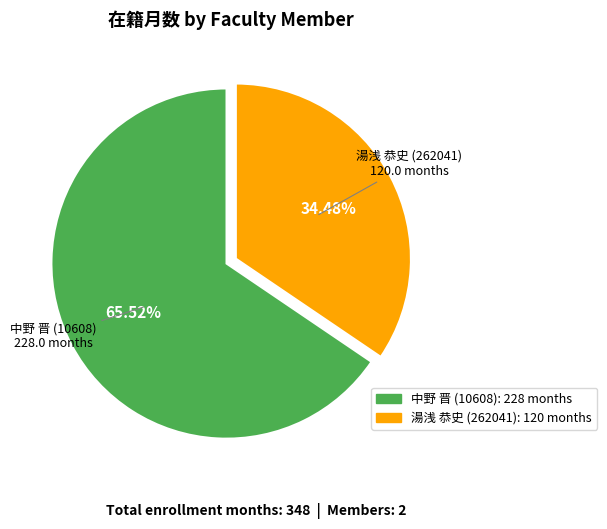

Which has a higher value, 湯浅 恭史 (262041) or 中野 晋 (10608)?

中野 晋 (10608)